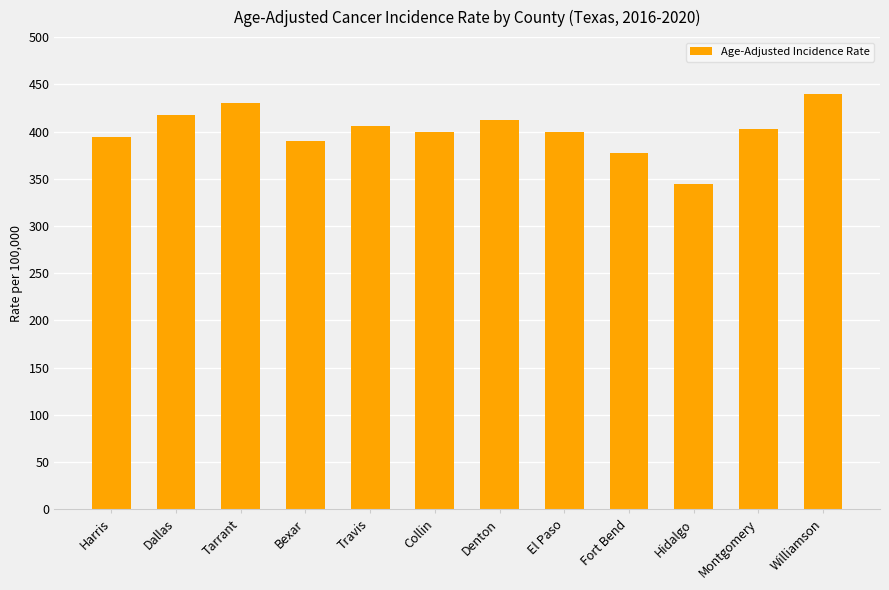

What is the approximate value at Travis?

405.4